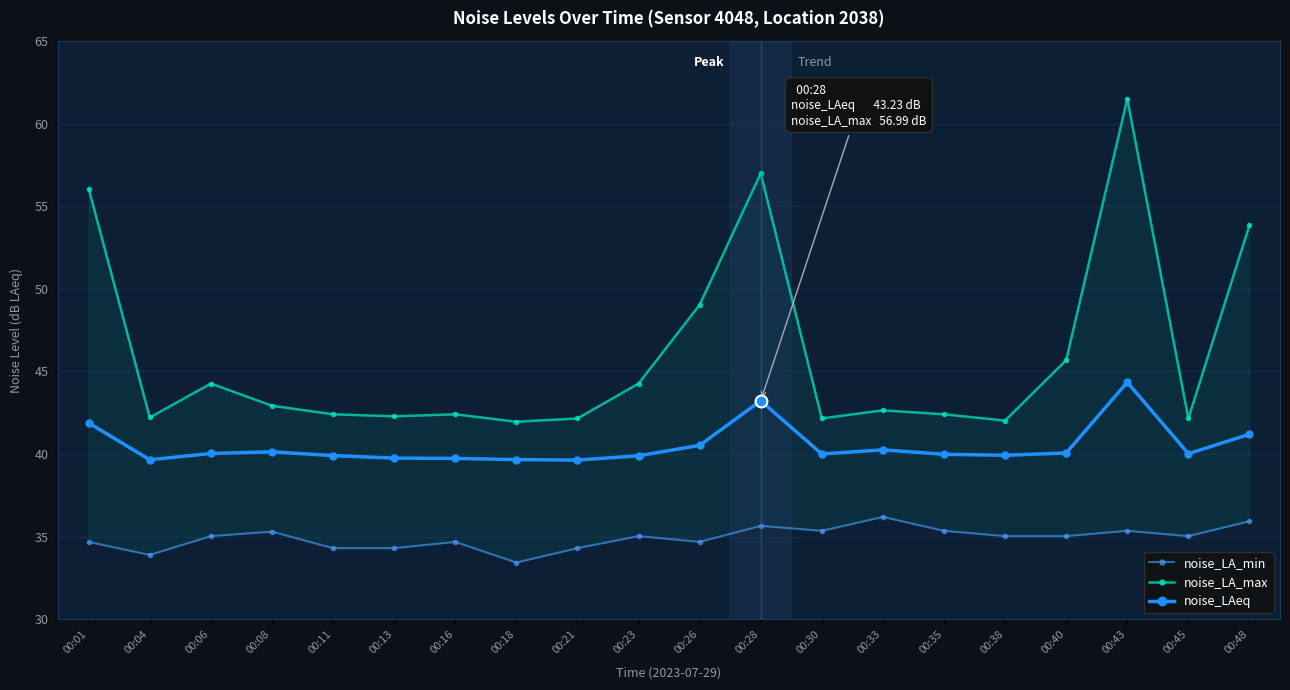

At which category is the sum across all series the highest?

00:43